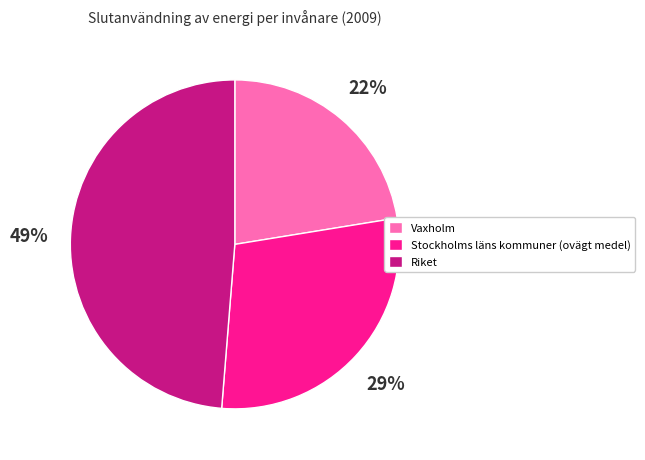

To the nearest percent, what is the average slice percentage?

33%